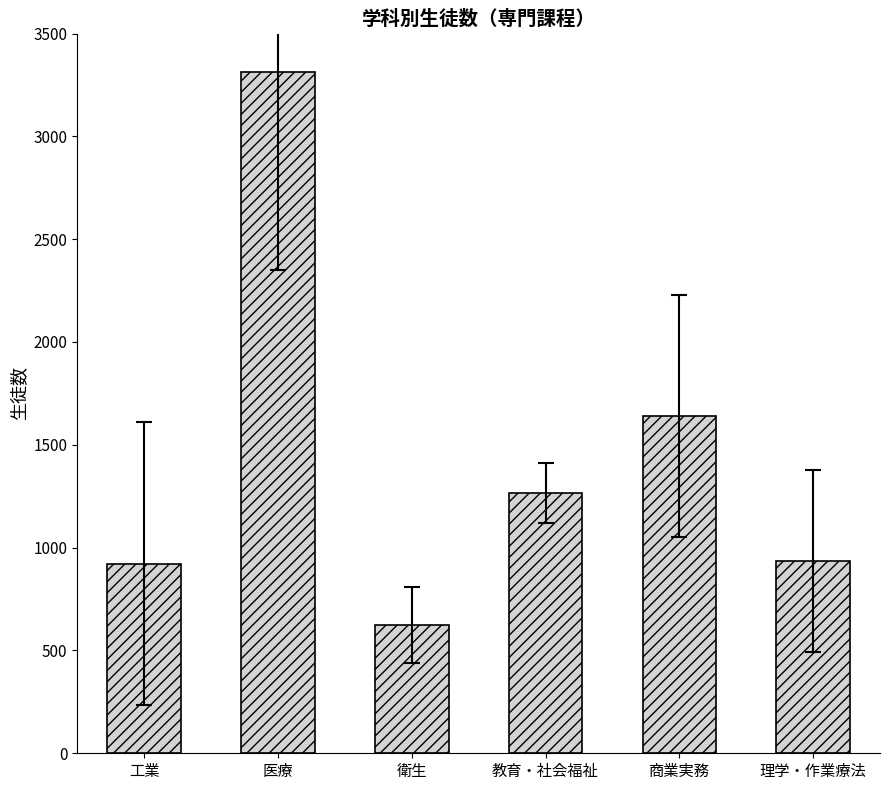

What is the change in value from 衛生 to 商業実務?

+1015